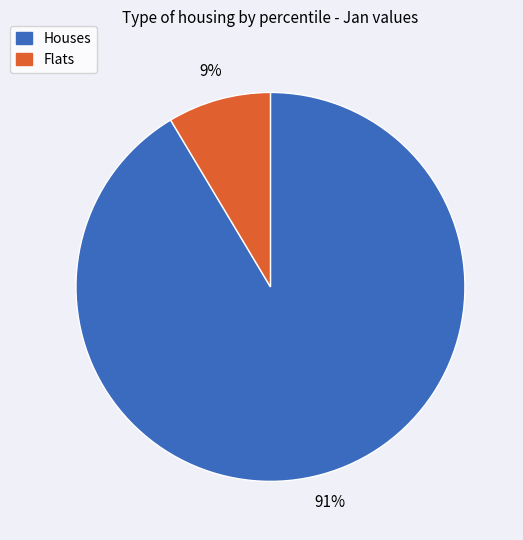

To the nearest percent, what is the average slice percentage?

50%